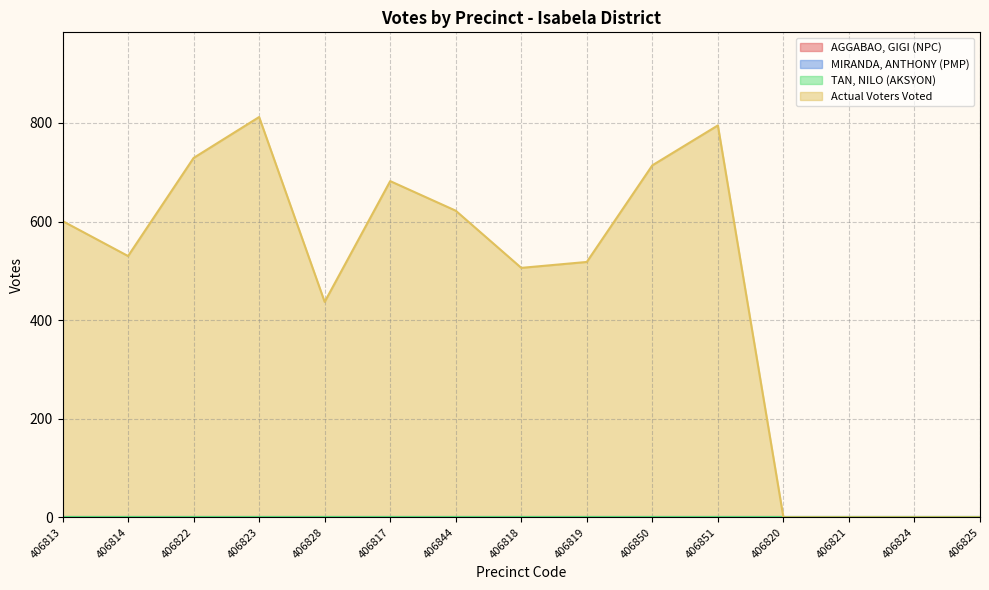

What position from the left is 406851?

11